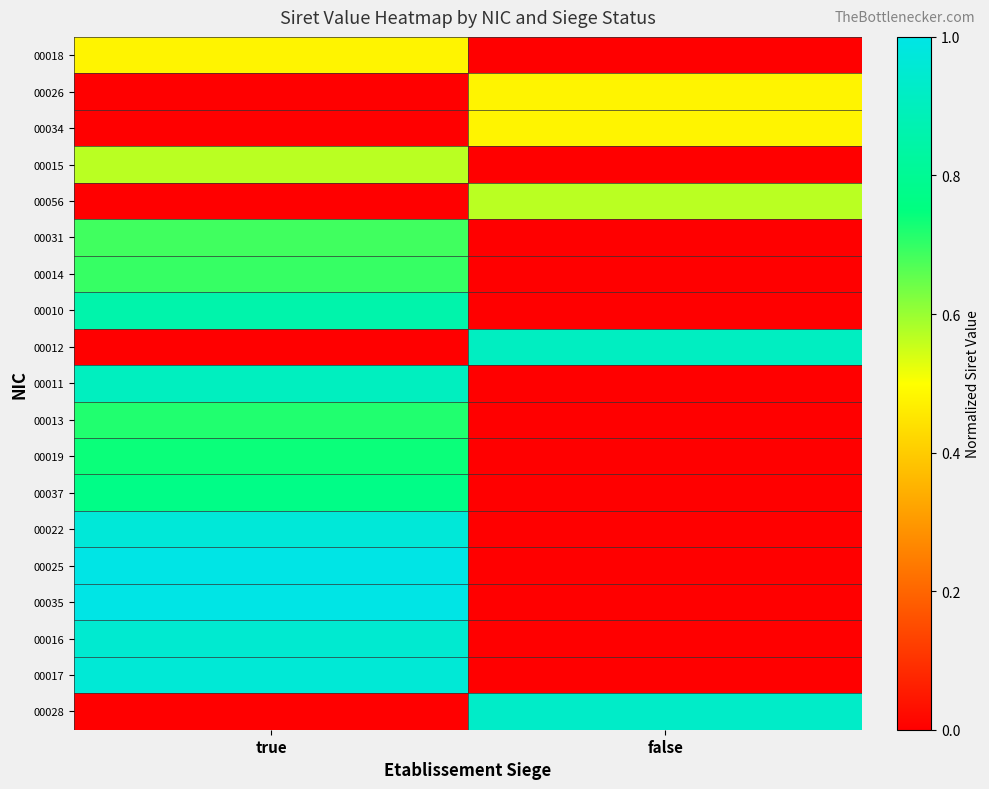

Which series has the widest spread of values?

00035